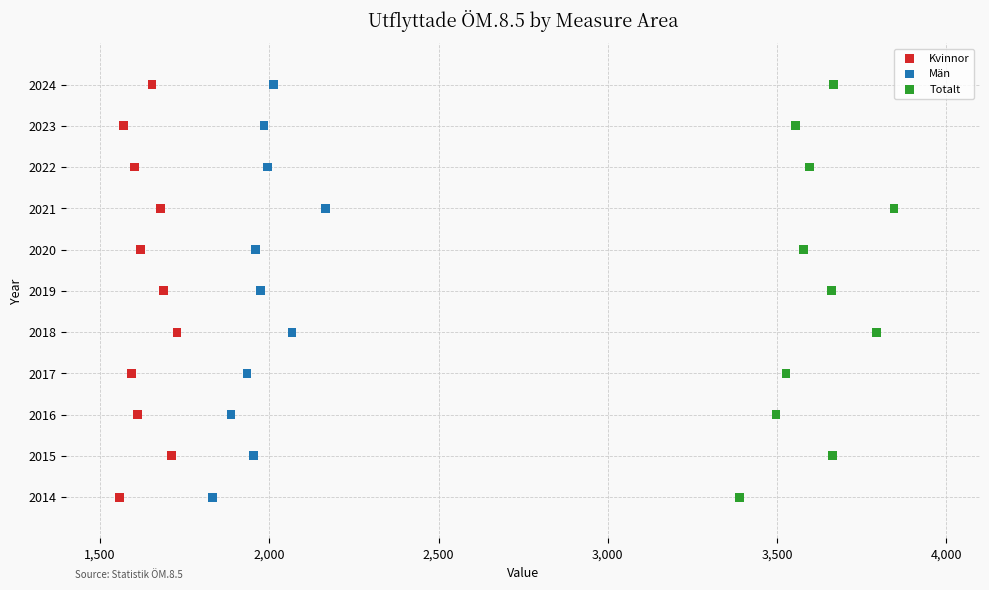

What are all the series names shown in the legend?

Kvinnor, Män, Totalt